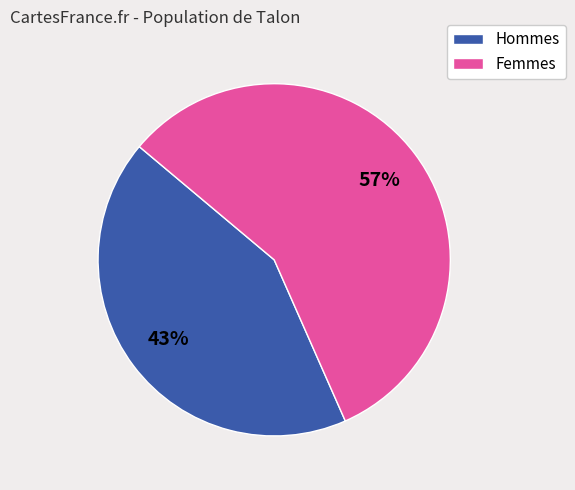

Is there any slice that represents more than half of the pie?

Yes